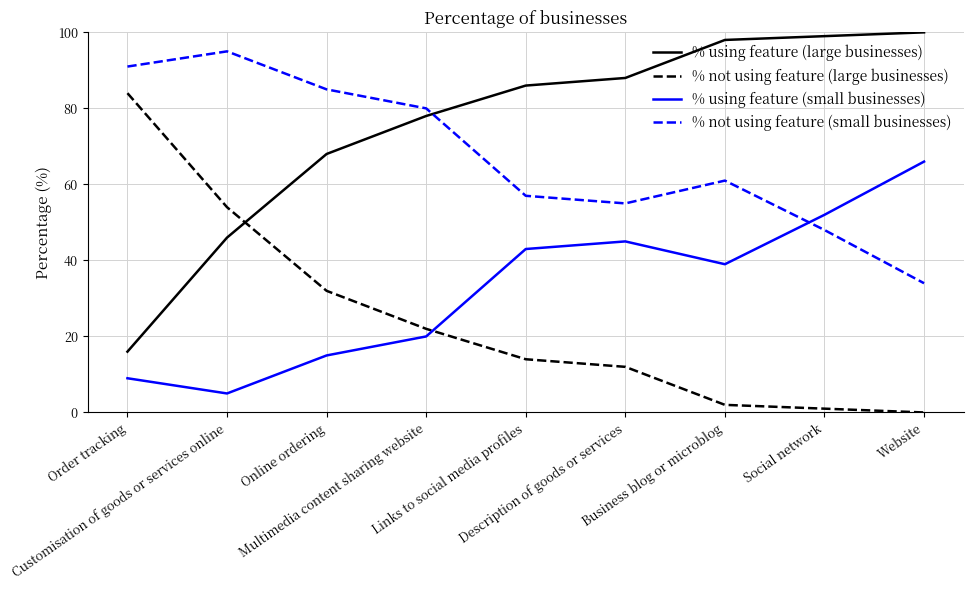

Rank the series by their average value, from highest to lowest.

% using feature (large businesses), % not using feature (small businesses), % using feature (small businesses), % not using feature (large businesses)